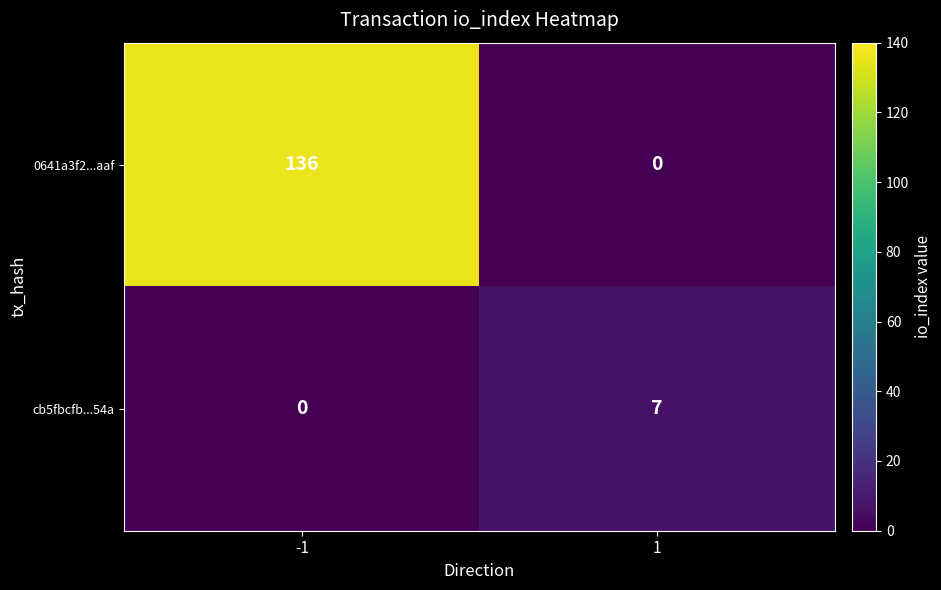

What is the approximate value of 0641a3f2...aaf at -1?

136